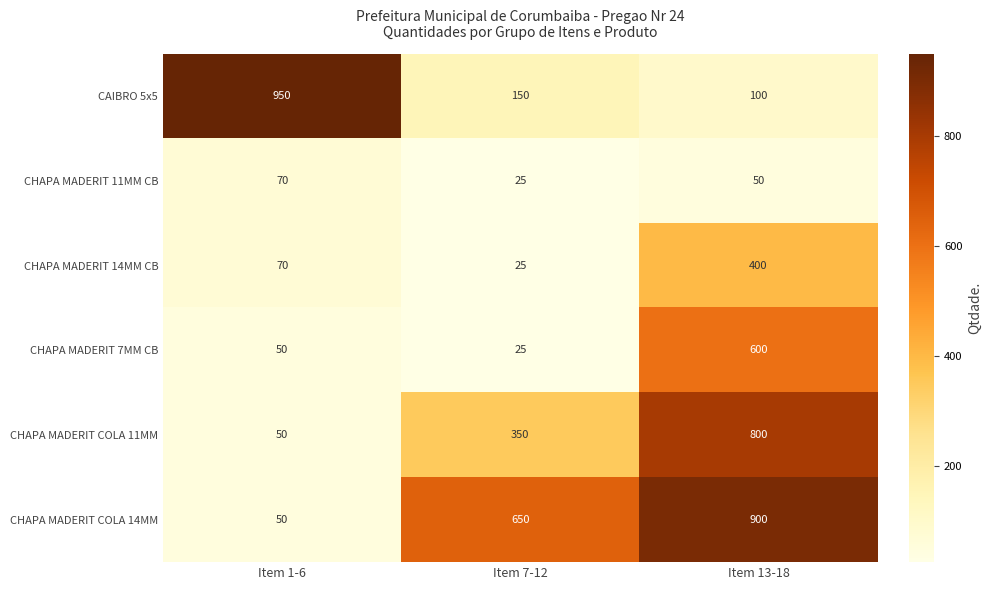

At which label does CHAPA MADERIT 7MM CB reach its minimum?

Item 7-12